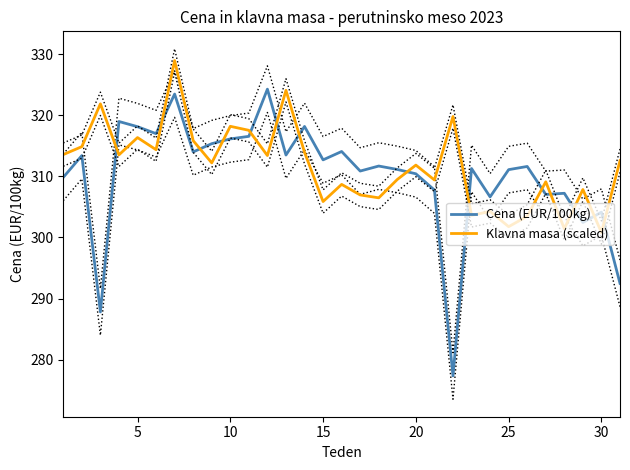

True or false: Cena (EUR/100kg) has a value of 517.9 at 25.

False